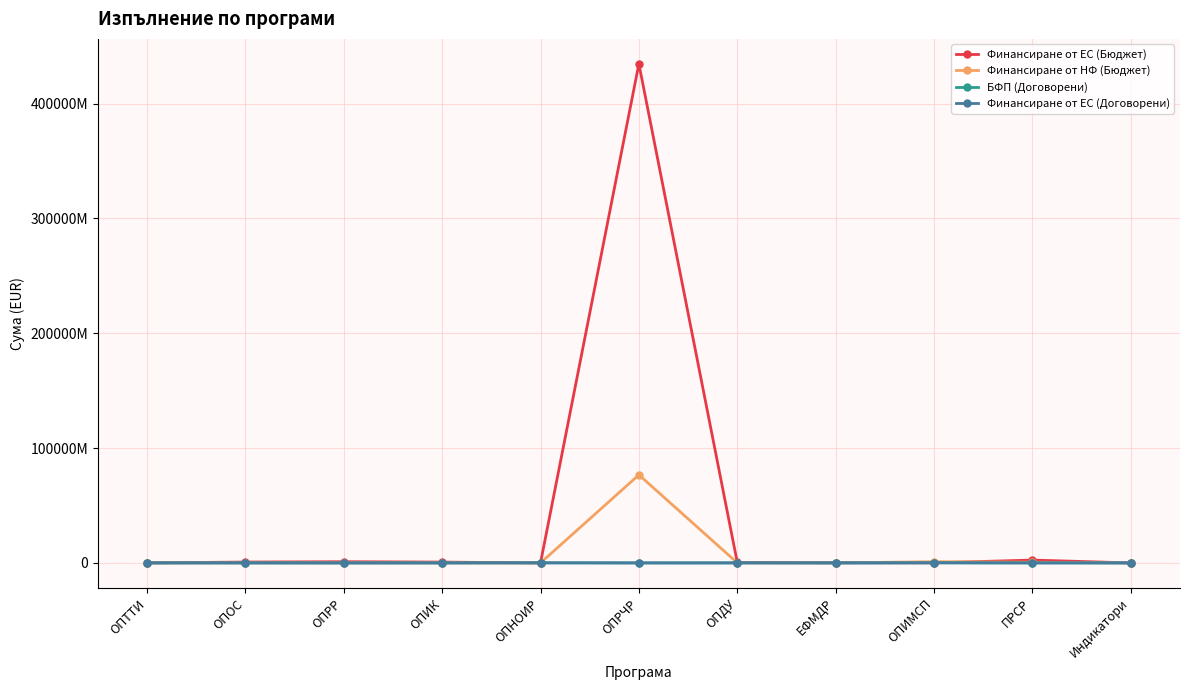

Reading left to right, list all the values displayed in this chart.

Финансиране от ЕС (Бюджет): ОПТТИ=43495159.6	ОПОС=769445269.2	ОПРР=1058385187.9	ОПИК=727274940.4	ОПНОИР=104303.5	ОПРЧР=434641576210.6	ОПДУ=472433702.3	ЕФМДР=183837674.4	ОПИМСП=107737831.0	ПРСР=2473981337.8	Индикатори=12869727.9
Финансиране от НФ (Бюджет): ОПТТИ=18430992.5	ОПОС=135836462.6	ОПРР=70047521.5	ОПИК=112881462.2	ОПНОИР=18406.6	ОПРЧР=76701454625.4	ОПДУ=80017180.4	ЕФМДР=31507036.3	ОПИМСП=1085075452.4	ПРСР=577974241.7	Индикатори=2566685.2
БФП (Договорени): ОПТТИ=20515359.4	ОПОС=17081714.1	ОПРР=4934148.4	ОПИК=11850395.8	ОПНОИР=91943089.0	ОПРЧР=5801270.1	ОПДУ=22819389.7	ЕФМДР=6705928.6	ОПИМСП=102000000.0	ПРСР=6971421.9	Индикатори=10433336.3
Финансиране от ЕС (Договорени): ОПТТИ=15854164.4	ОПОС=14566023.1	ОПРР=3269067.8	ОПИК=9852219.9	ОПНОИР=68461140.4	ОПРЧР=5247369.2	ОПДУ=19376701.5	ЕФМДР=5333497.8	ОПИМСП=102000000.0	ПРСР=5546244.9	Индикатори=9599801.6